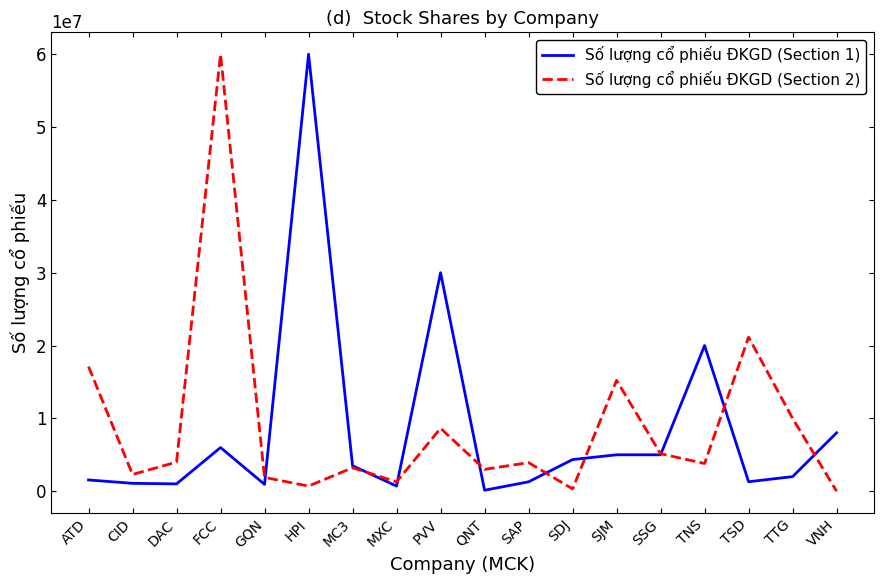

How many times do Số lượng cổ phiếu ĐKGD (Section 1) and Số lượng cổ phiếu ĐKGD (Section 2) cross each other?

9